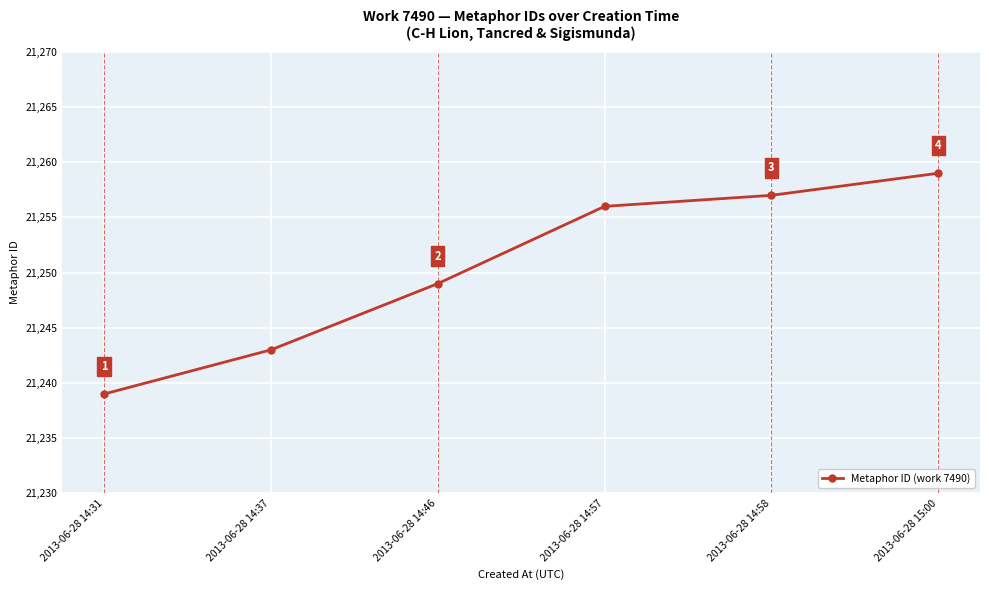

Reading left to right, list all the values displayed in this chart.

21239	21243	21249	21256	21257	21259